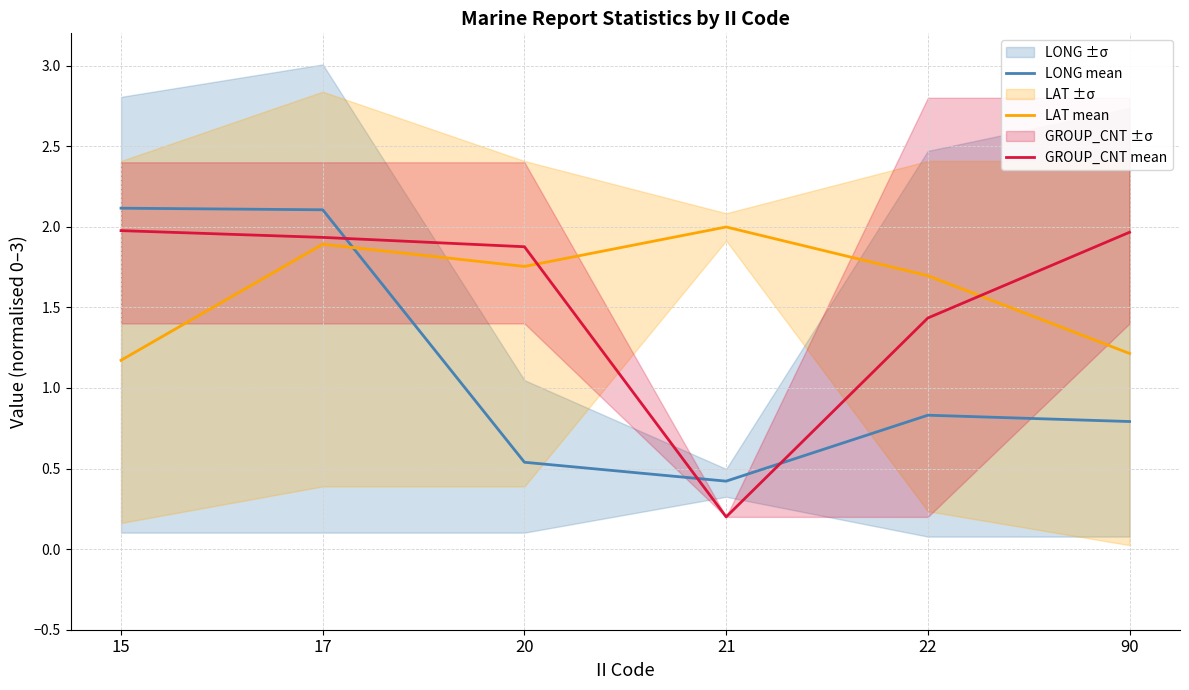

What is the lowest value of the LAT mean series?

1.2